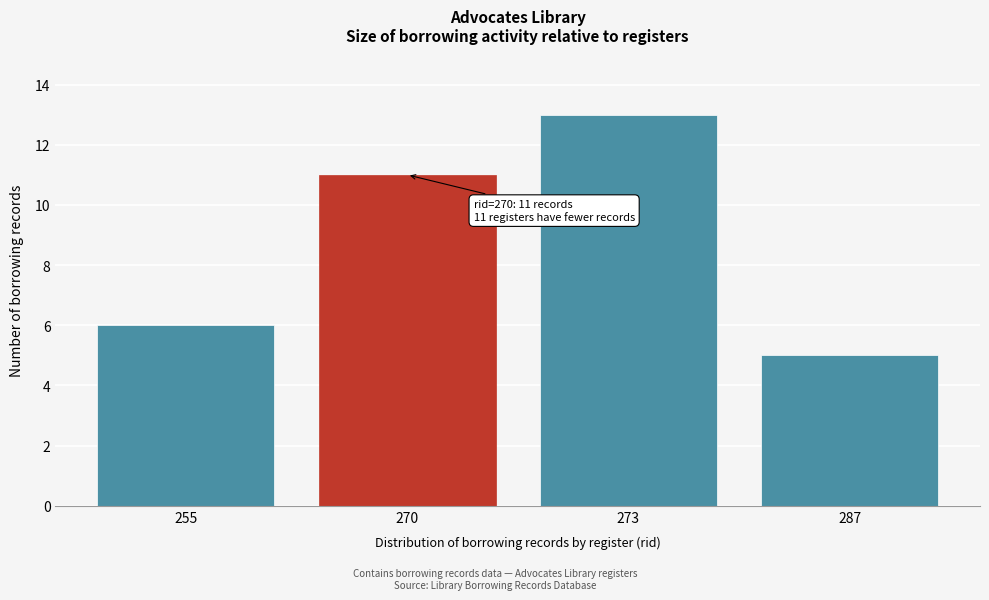

Reading right to left, extract all data points from this chart.

5	13	11	6